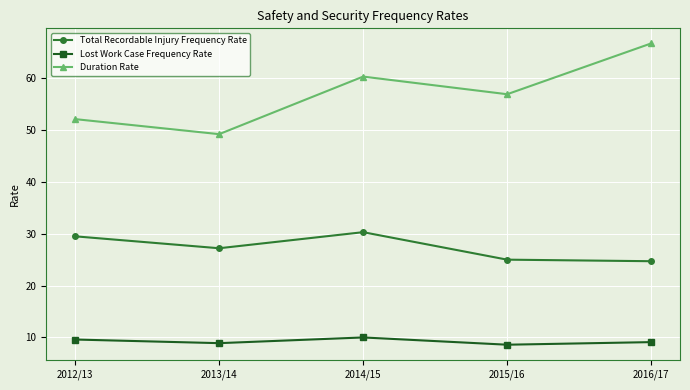

True or false: Total Recordable Injury Frequency Rate and Lost Work Case Frequency Rate cross at least once.

False